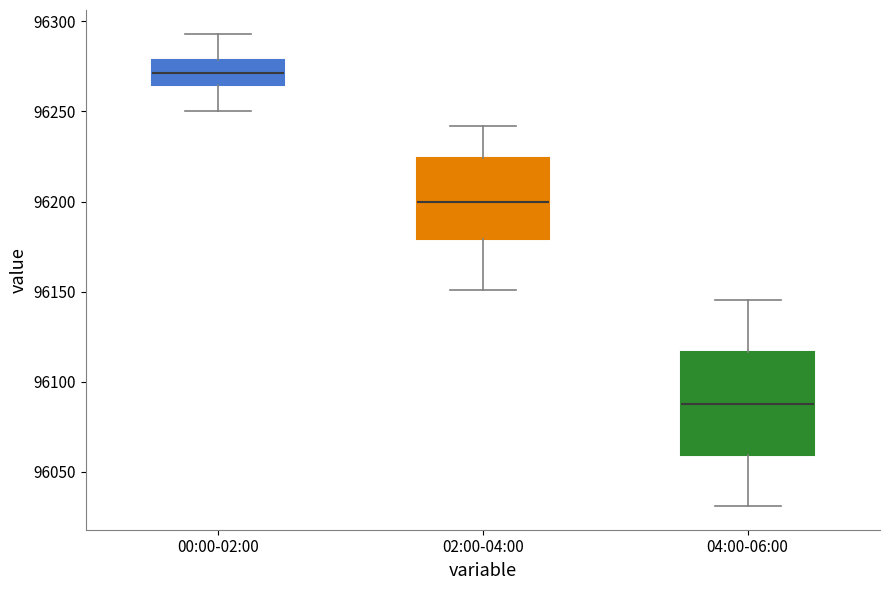

Which box is the tallest, from its lower edge to its upper edge?

04:00-06:00